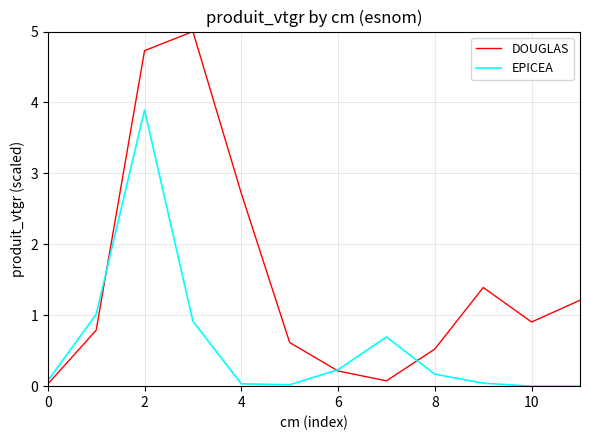

What is the maximum value shown in the chart?

5.0